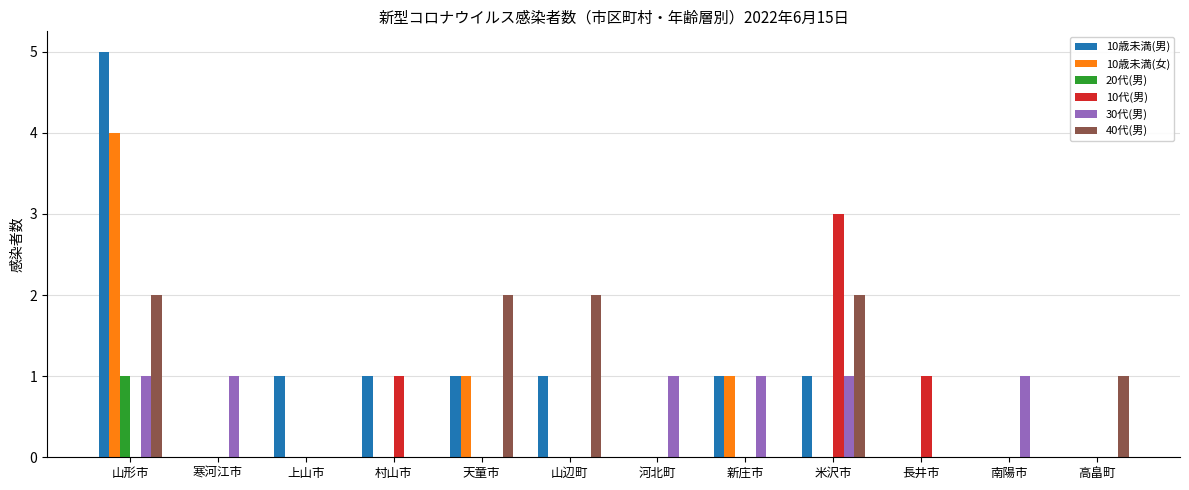

Is the value of 40代(男) at 南陽市 greater than the value of 30代(男) at 新庄市?

No